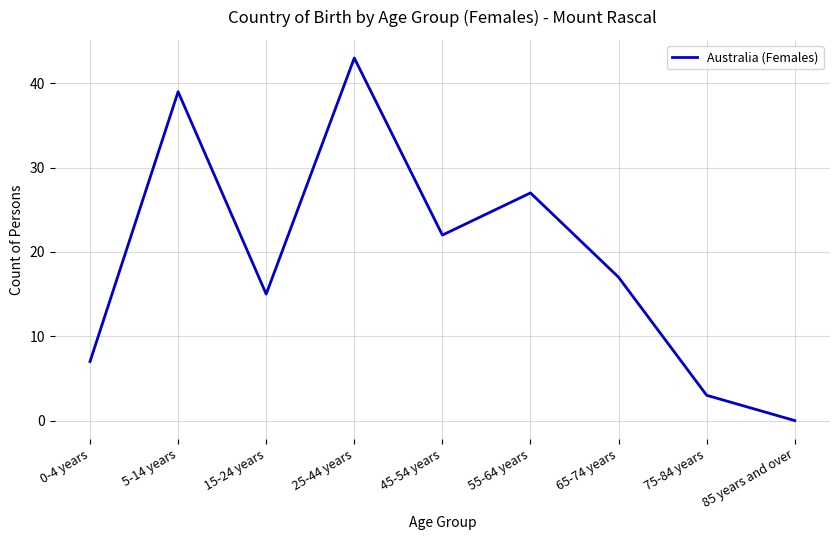

The chart shows a value of 39 at 5-14 years. True or false?

True